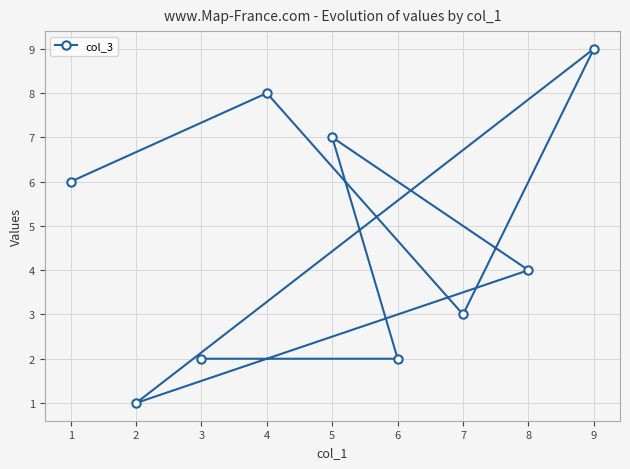

Is it true that the value at 4 is 5?

False